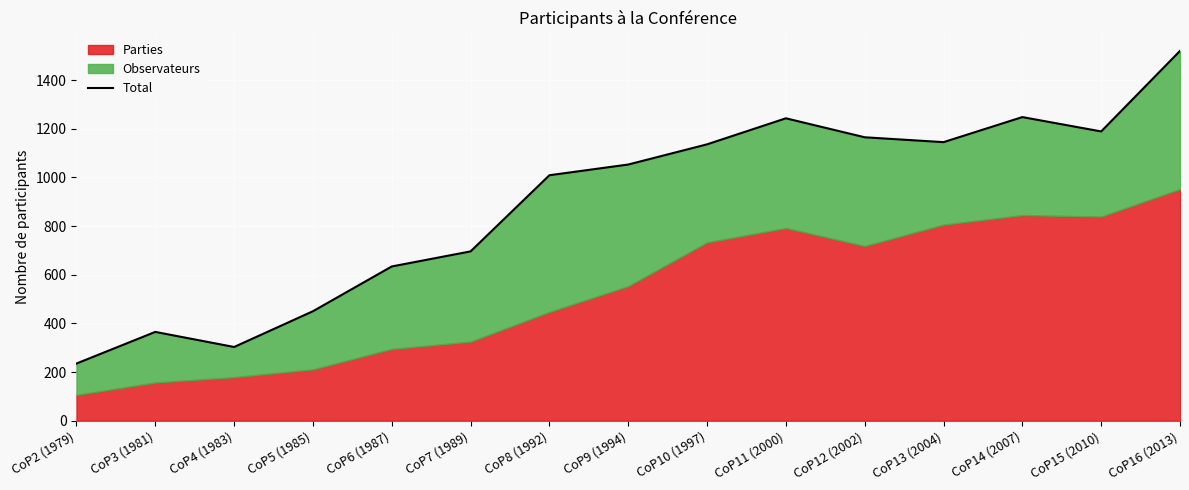

What is the difference between the values at CoP9 (1994) and CoP7 (1989)?

357